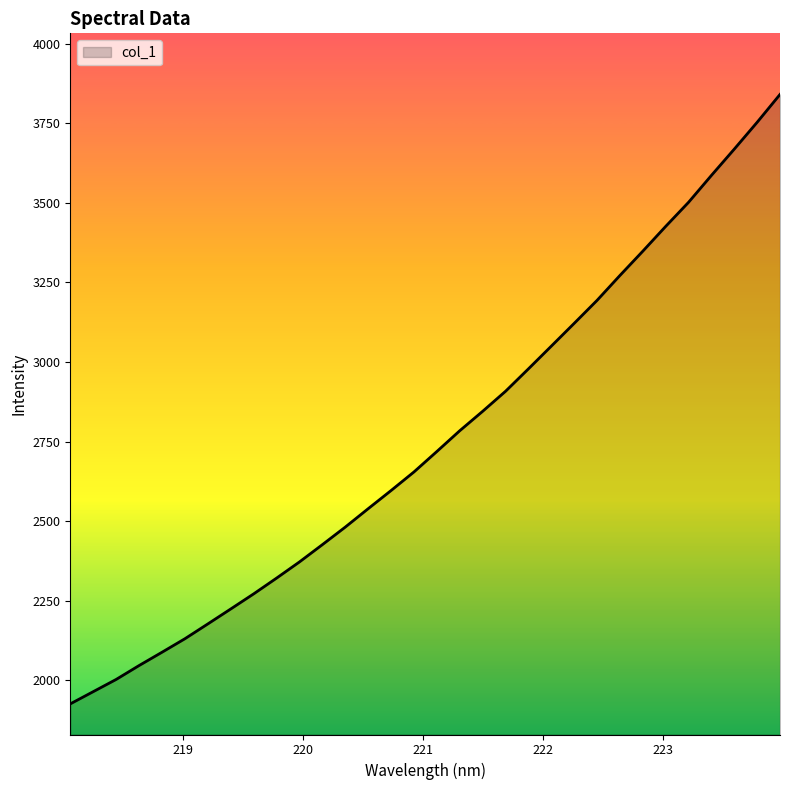

What is the greatest value displayed?

3841.1